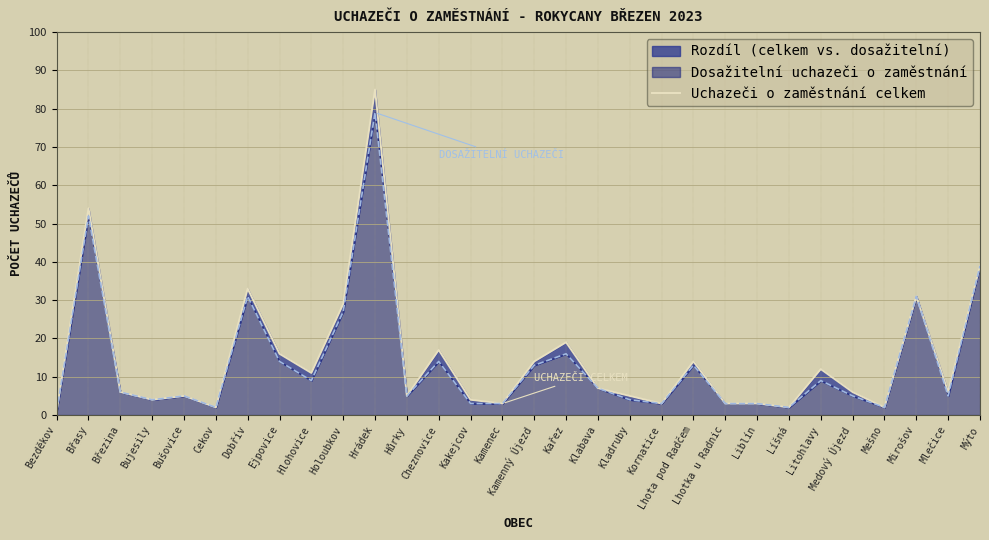

Which category has the highest value across all series?

Hrádek